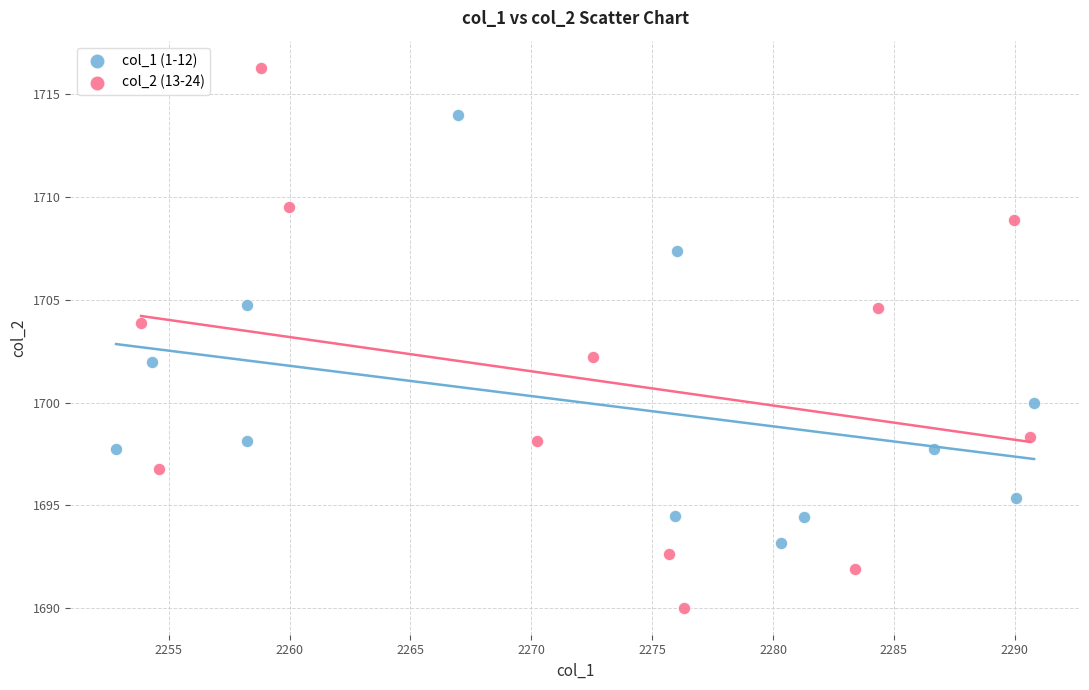

Which series contains the highest Y value?

col_2 (13-24)